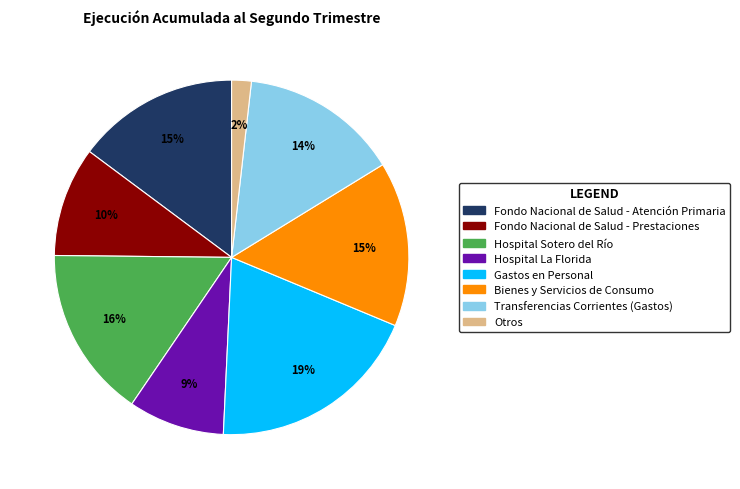

What percentage is the Transferencias Corrientes (Gastos) slice, to the nearest percent?

14%